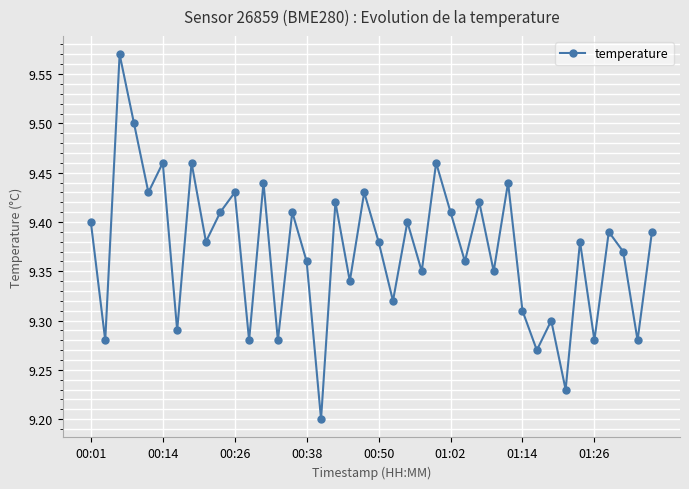

How many points are higher than both their immediate neighbors (excluding endpoints)?

15